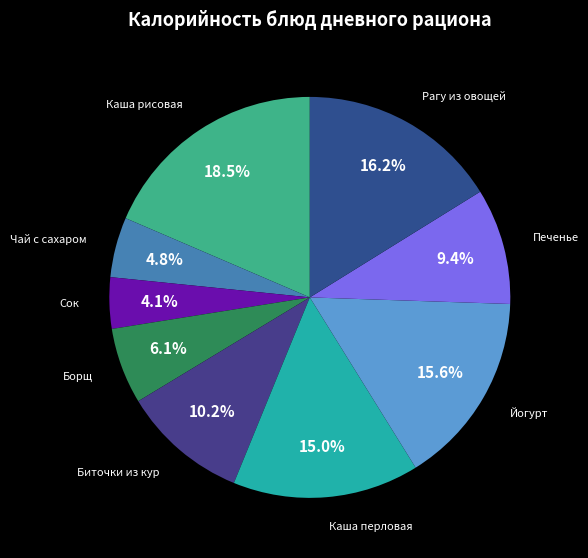

Do Каша рисовая and Рагу из овощей together represent more than half of the pie?

No